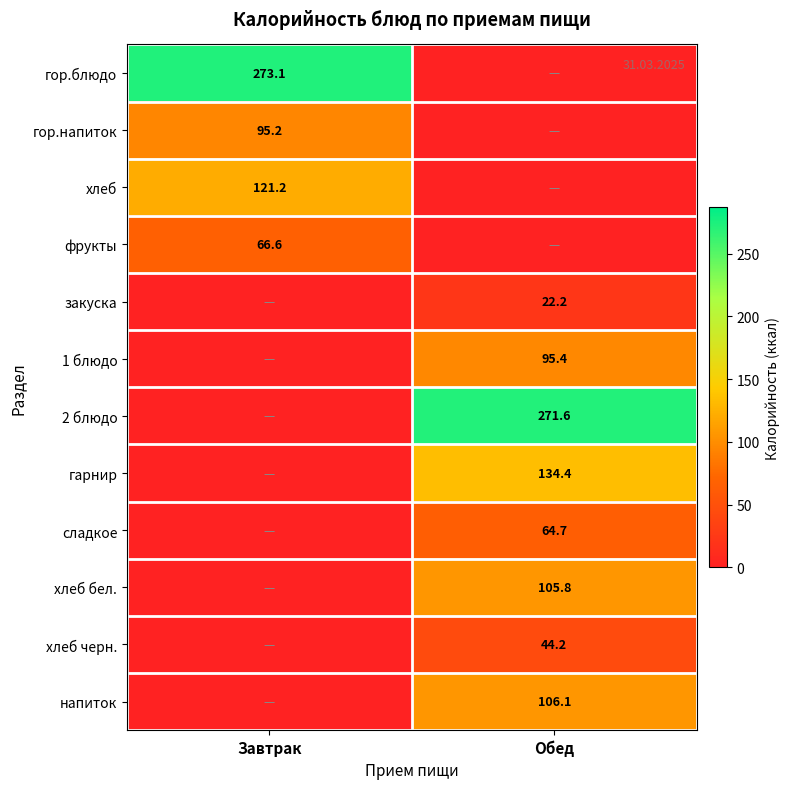

True or false: 2 блюдо has a value of 271.6 at Обед.

True